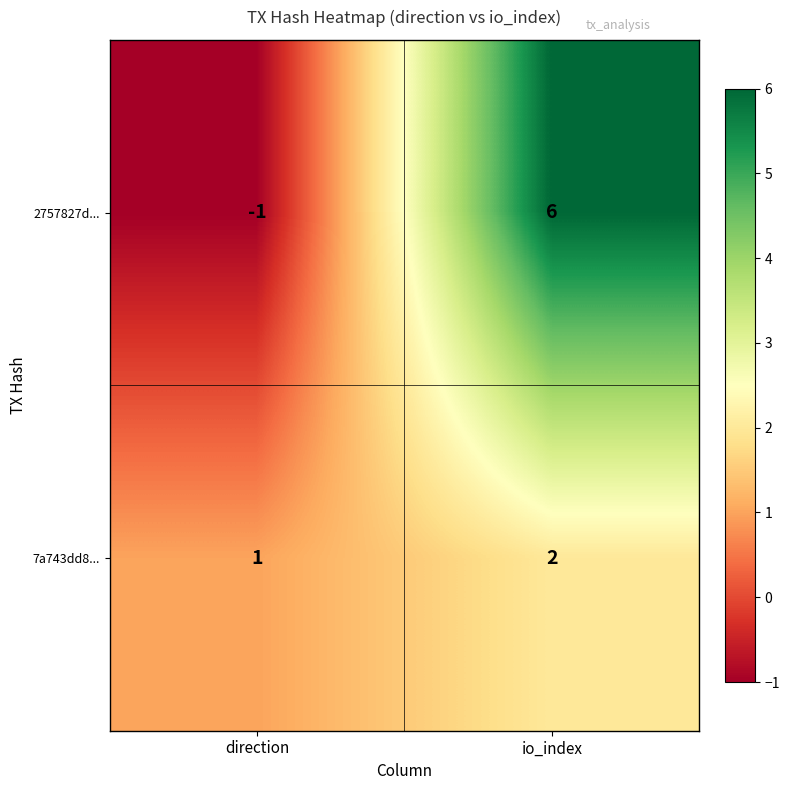

How many data points does each series have?

2